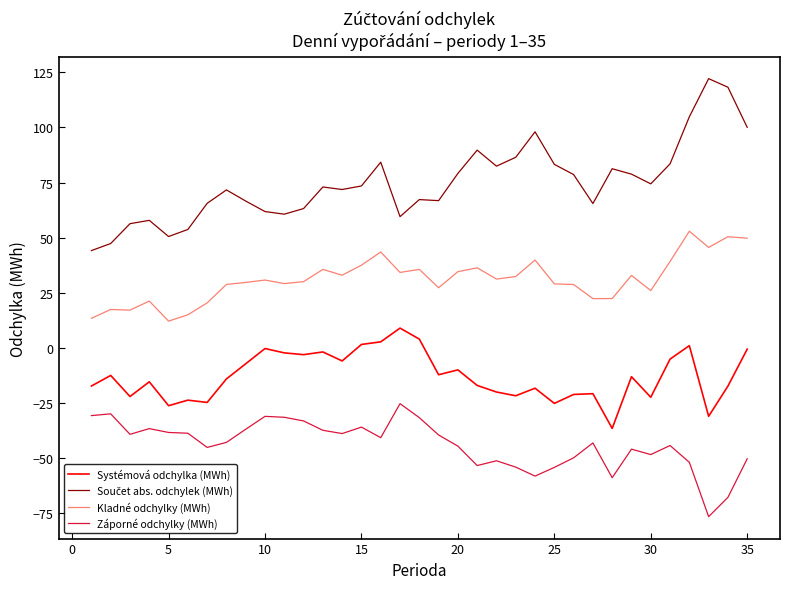

What is the difference between the maximum and minimum values in the Kladné odchylky (MWh) series?

40.8